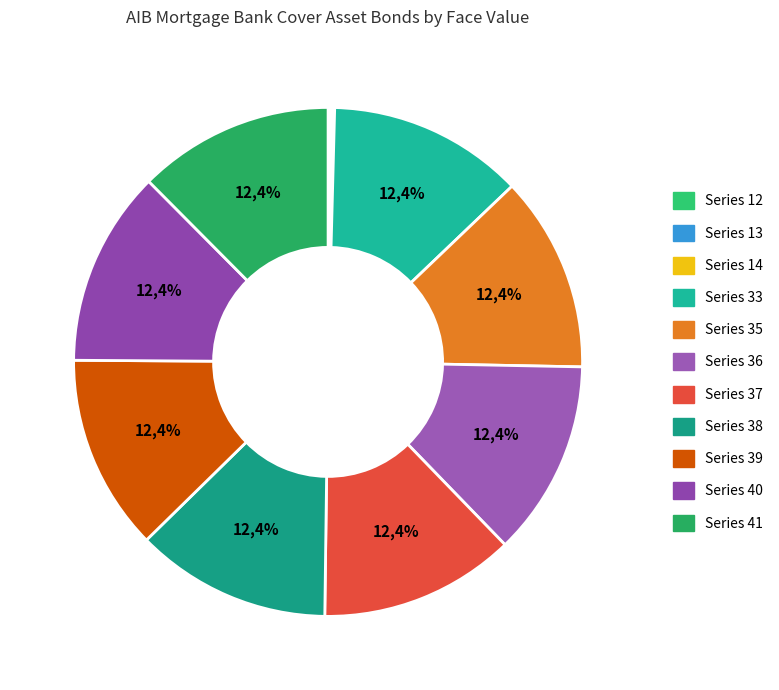

What percentage is the XS1647082095 slice, to the nearest percent?

12%